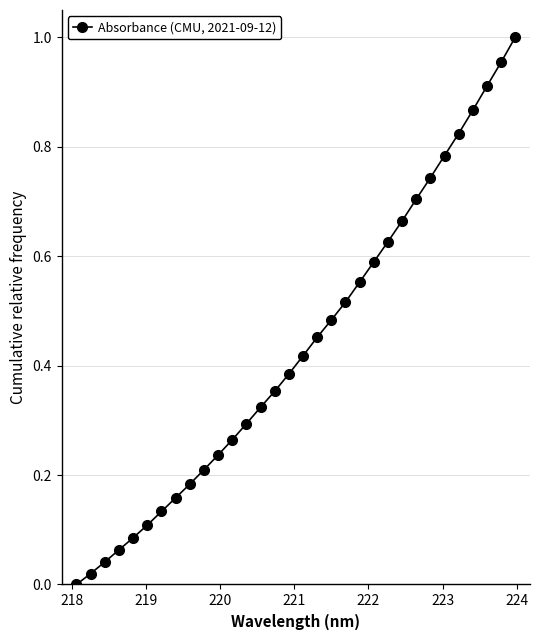

What is the sum of all values?

14.0